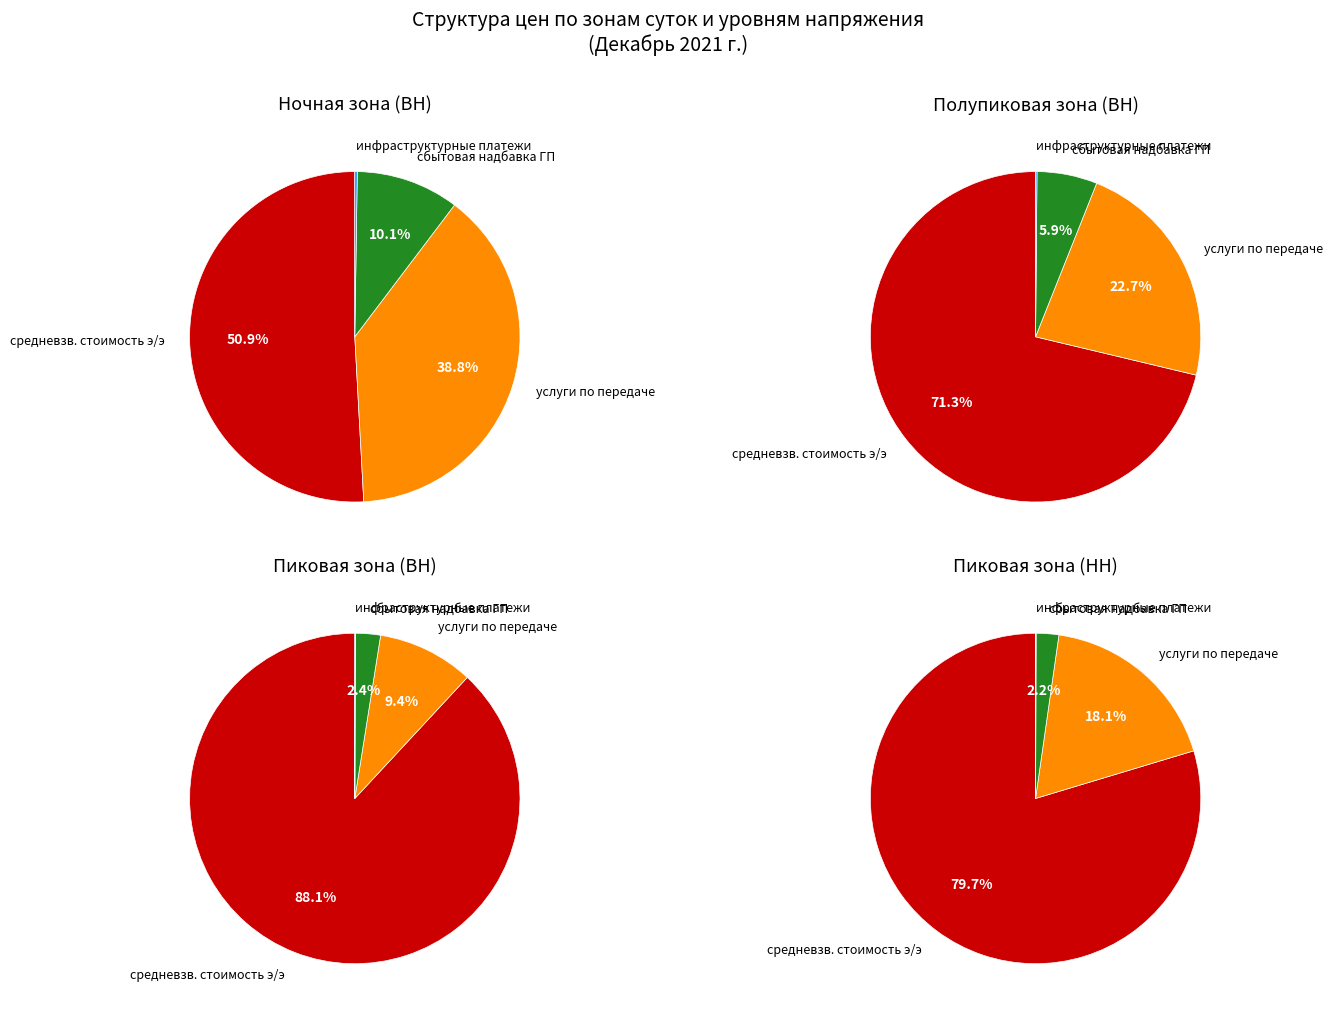

Is there a majority slice in this chart?

Yes